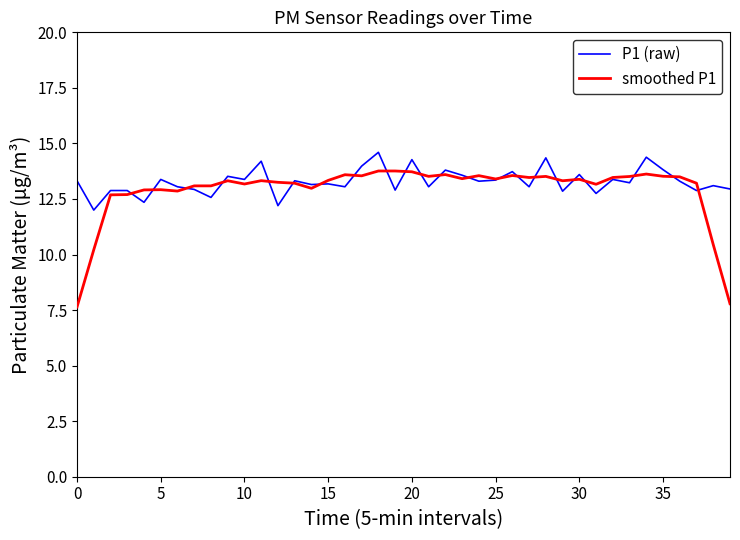

What is the minimum value for P1 (raw)?

12.0